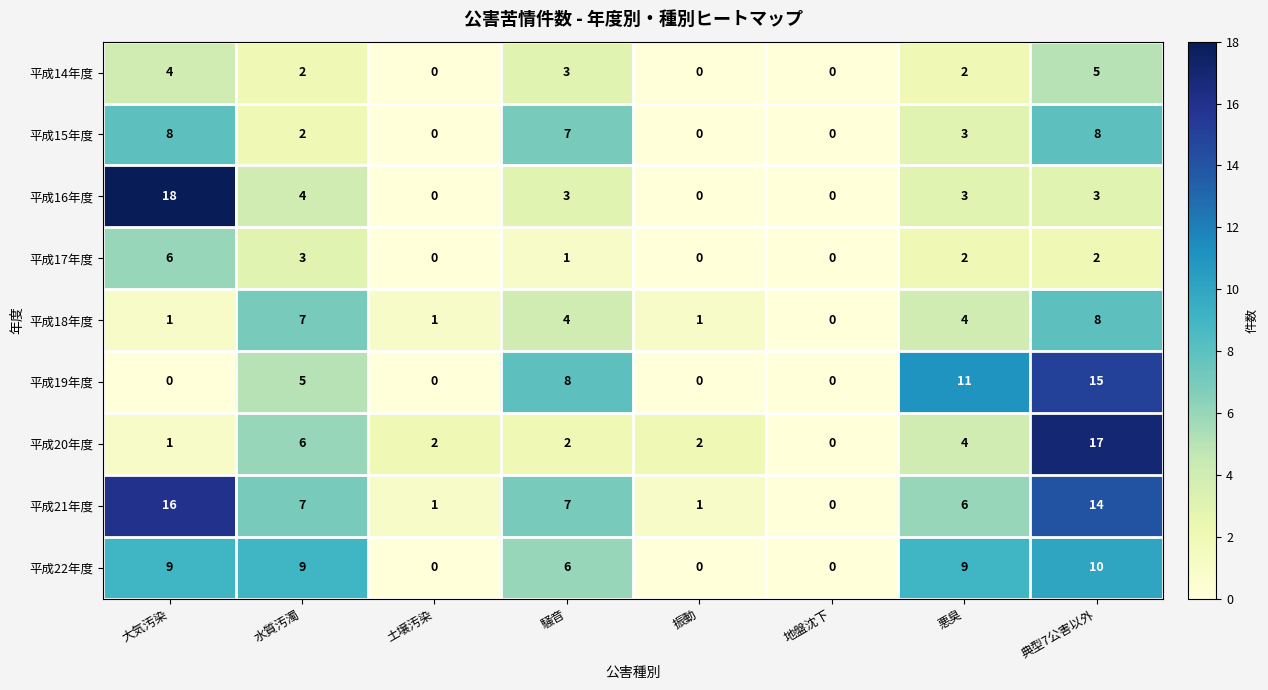

Where does the 平成16年度 series first go above 3?

大気汚染